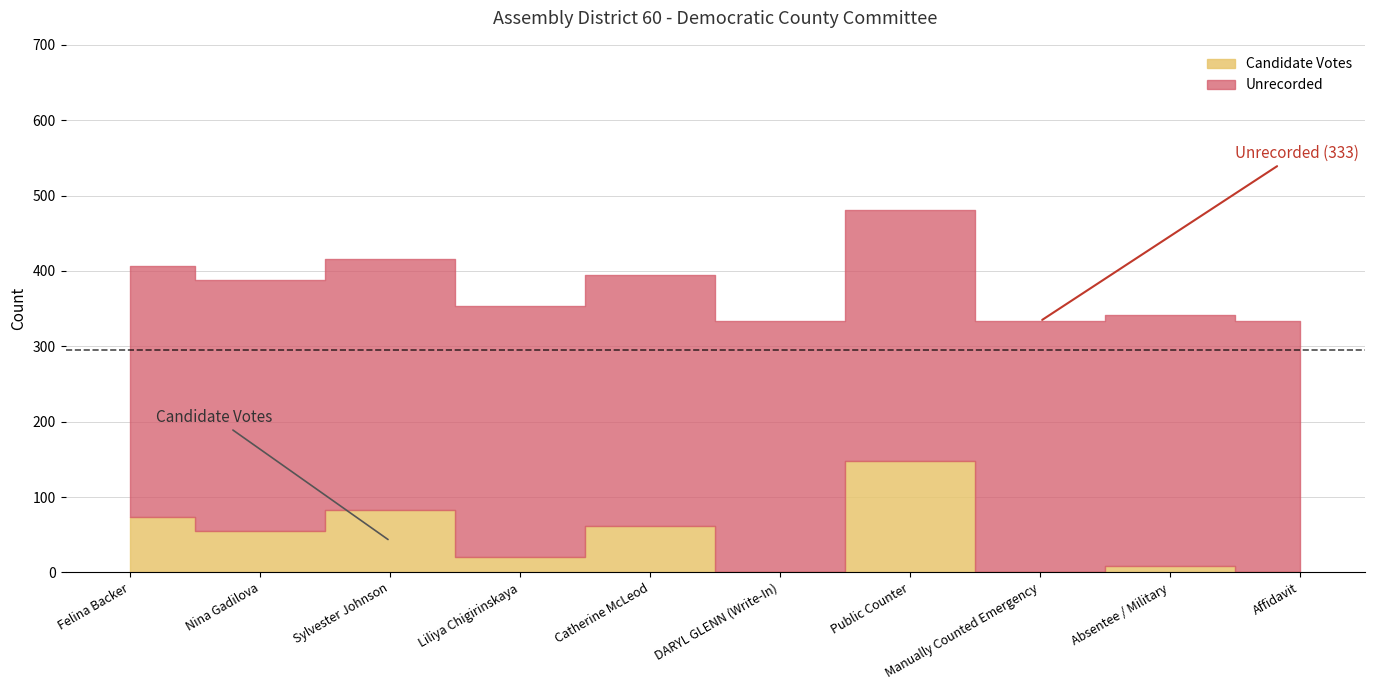

At how many categories does at least one series exceed 319?

10